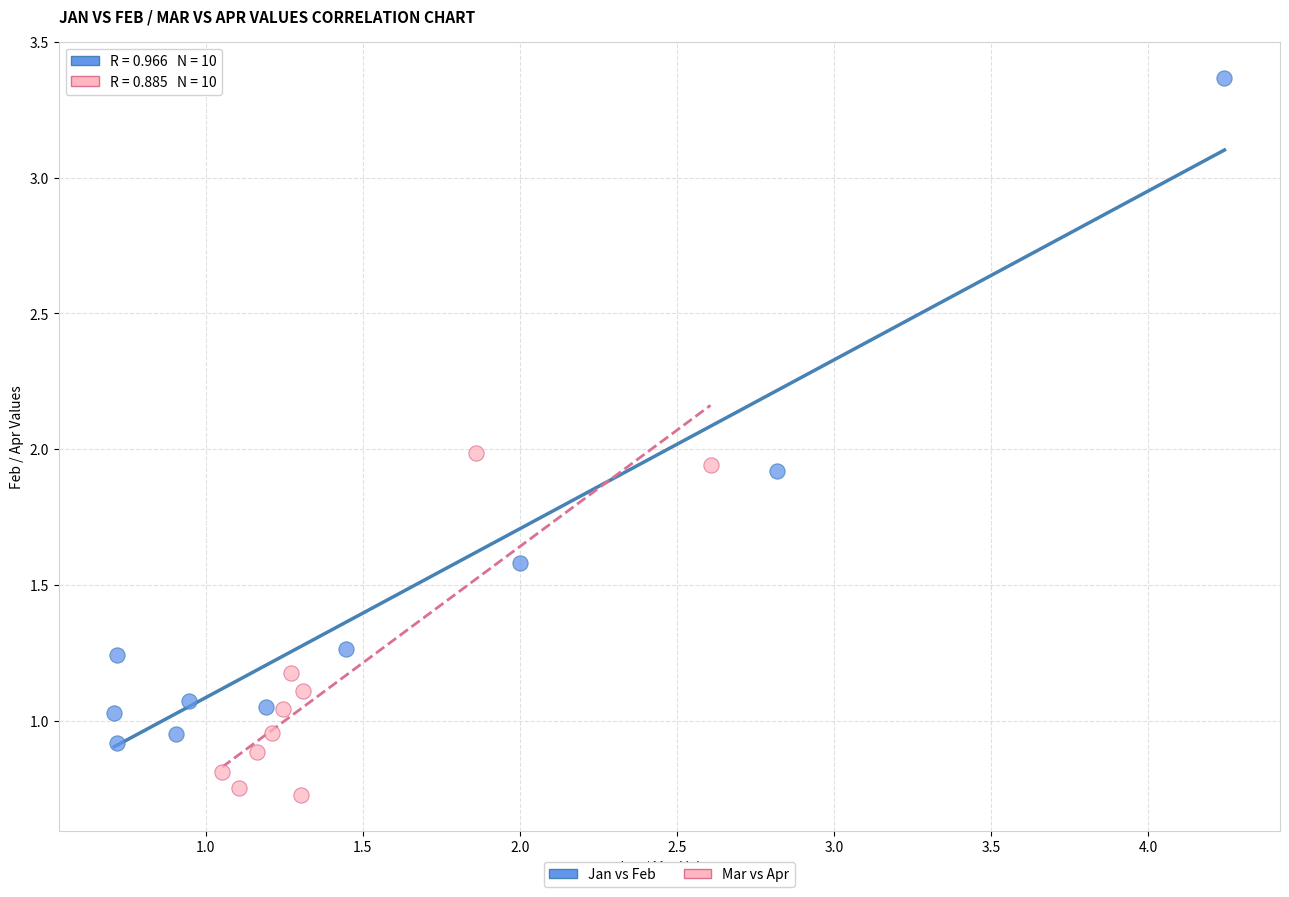

Which series contains the highest Y value?

Jan vs Feb